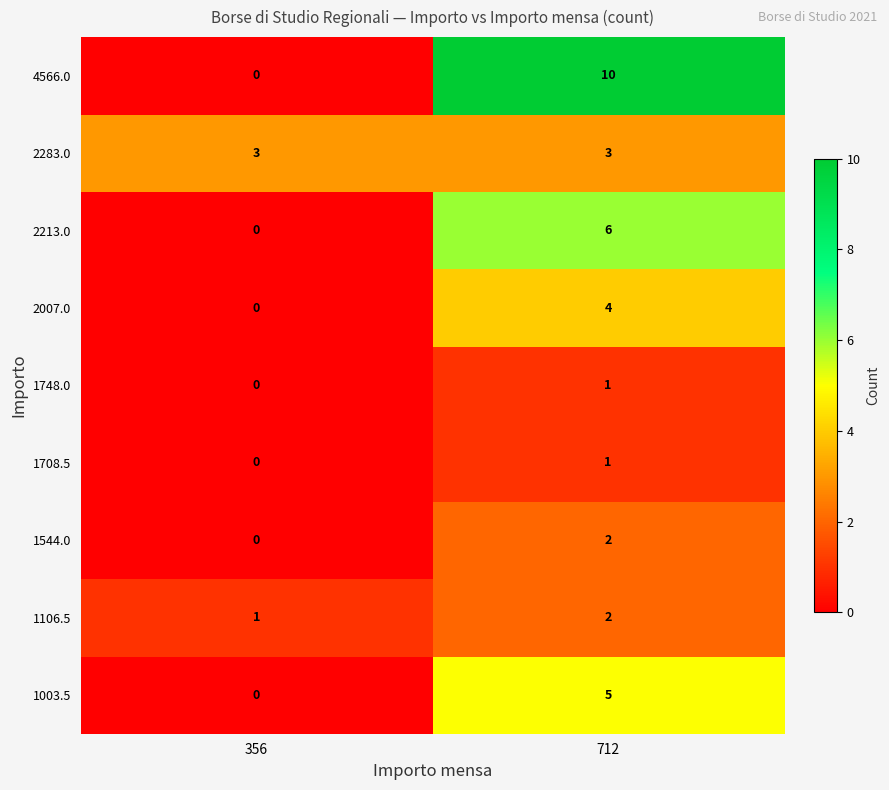

Which category has the highest value in the 2213.0 series?

712